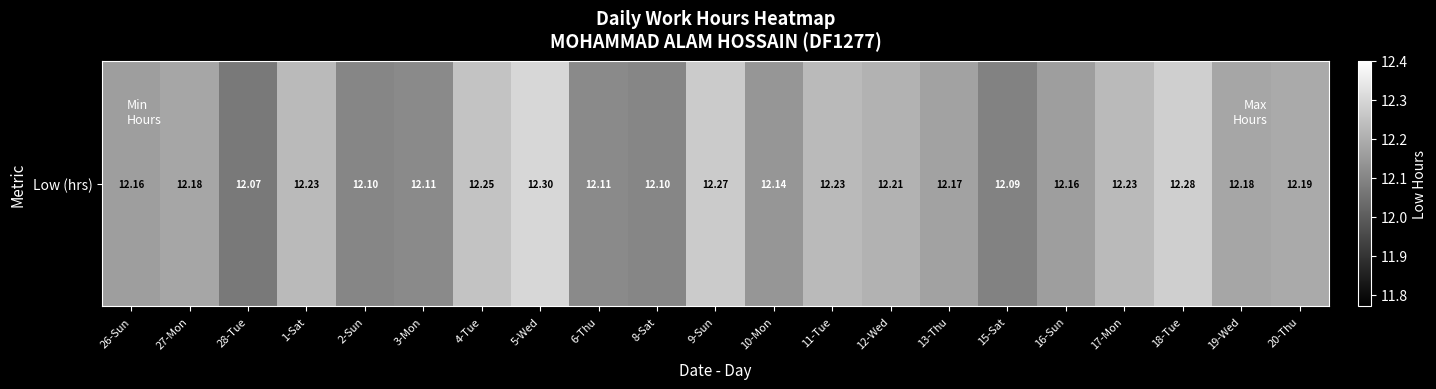

Approximately how many times larger is the value at 13-Thu compared to 11-Tue?

1.0